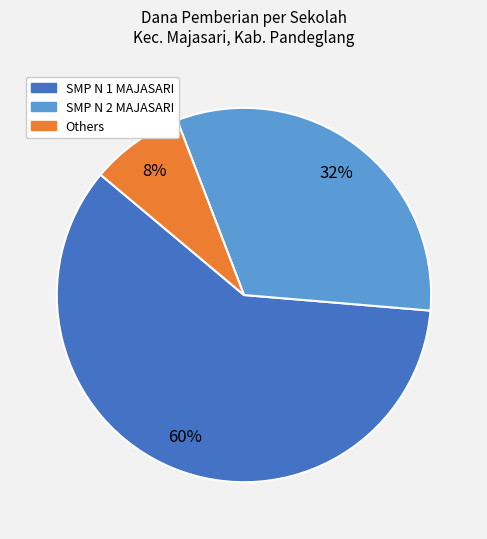

To the nearest percent, what is the difference between the largest and smallest slice percentages?

52%